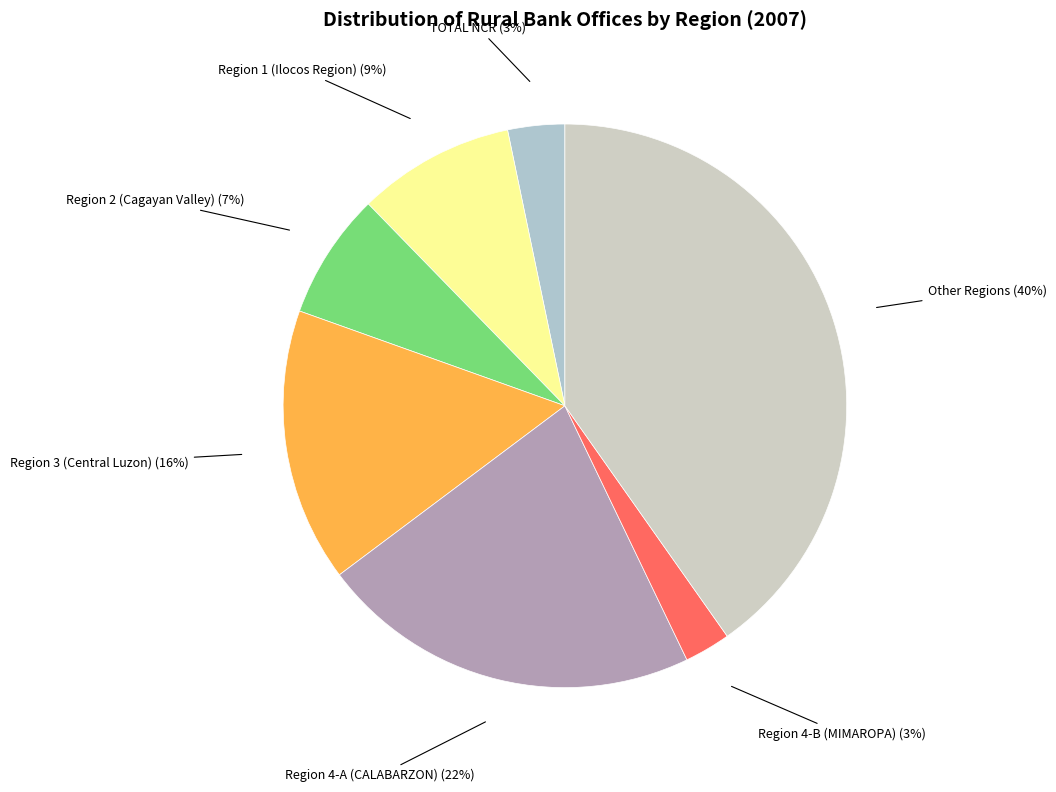

Does any single category account for the majority?

No